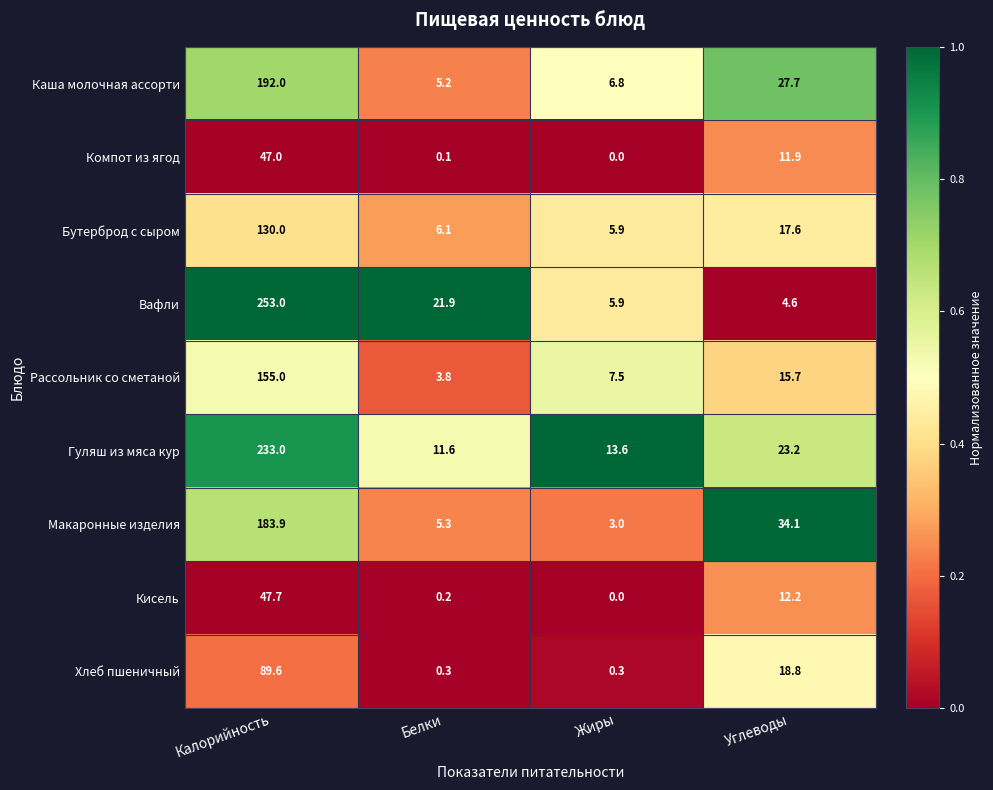

At which label does Хлеб пшеничный first exceed 18?

Калорийность